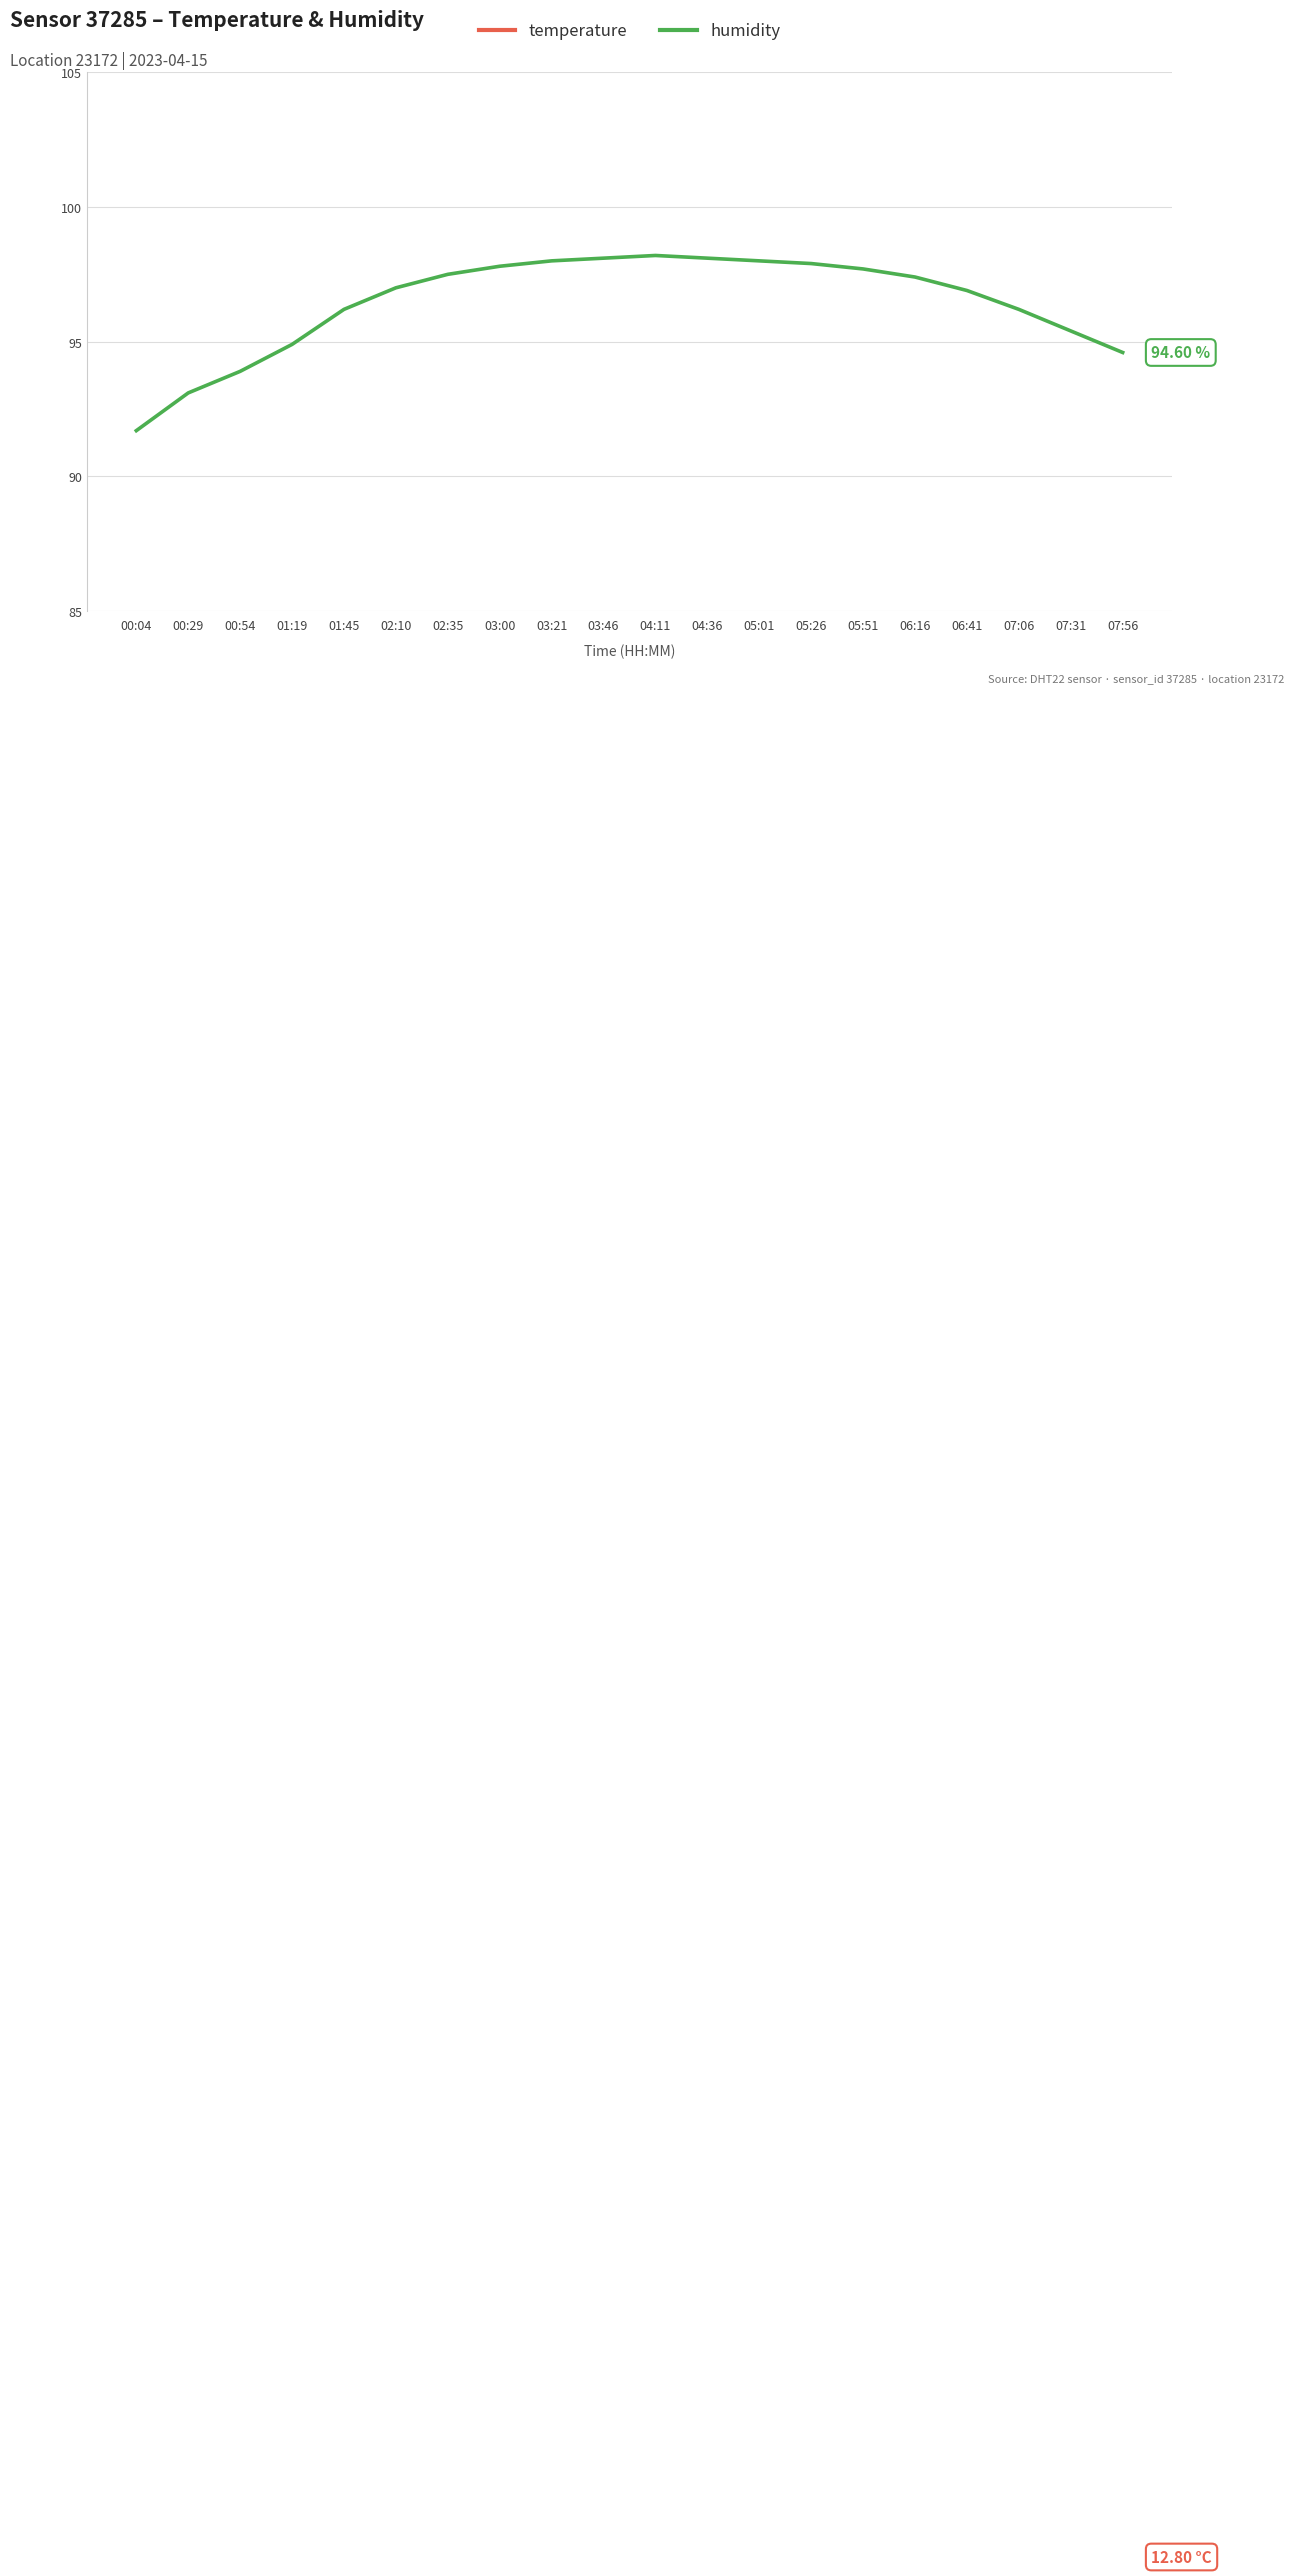

Rank the series by their average value, from highest to lowest.

humidity, temperature